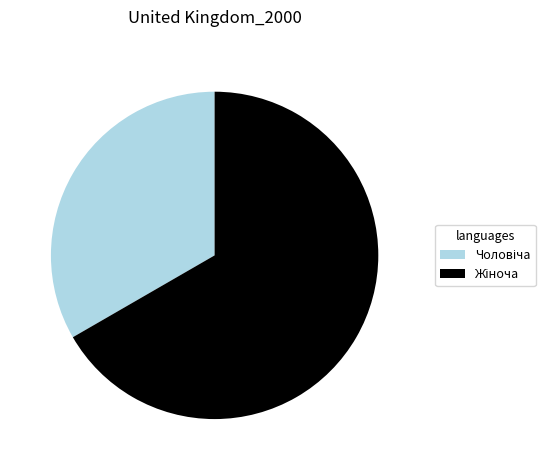

Is there a majority slice in this chart?

Yes